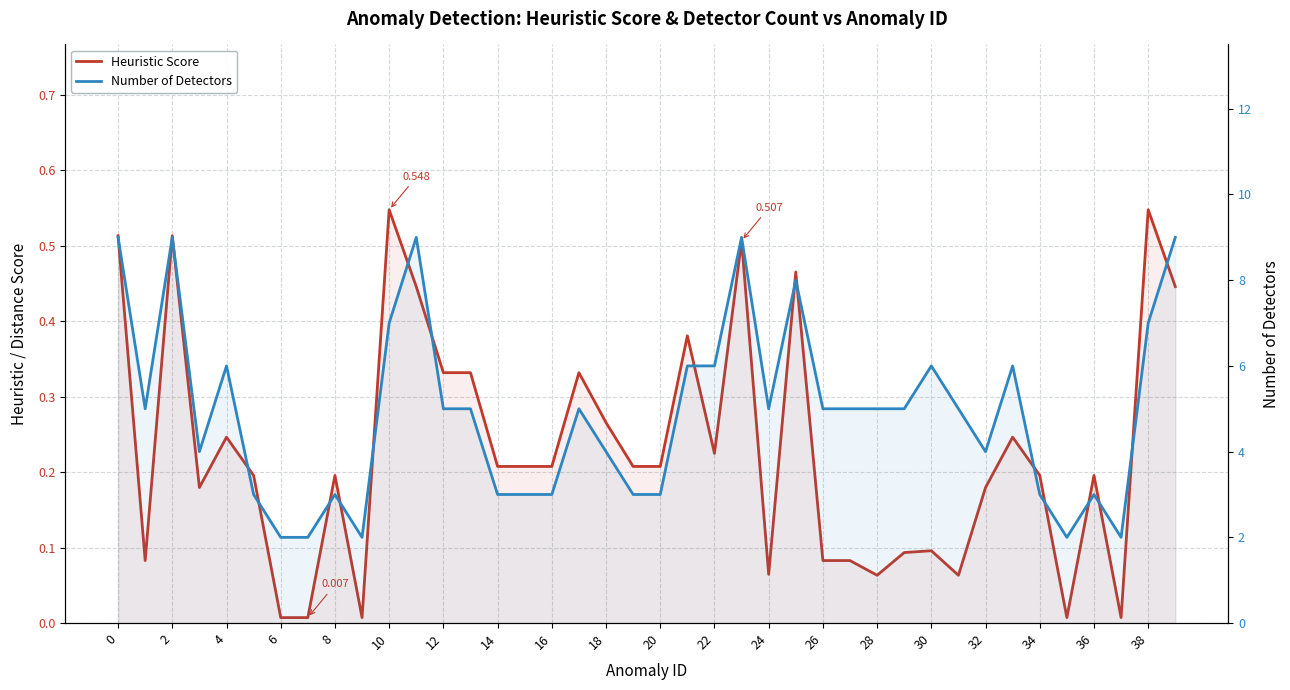

True or false: Number of Detectors and Heuristic Score intersect in this chart.

False